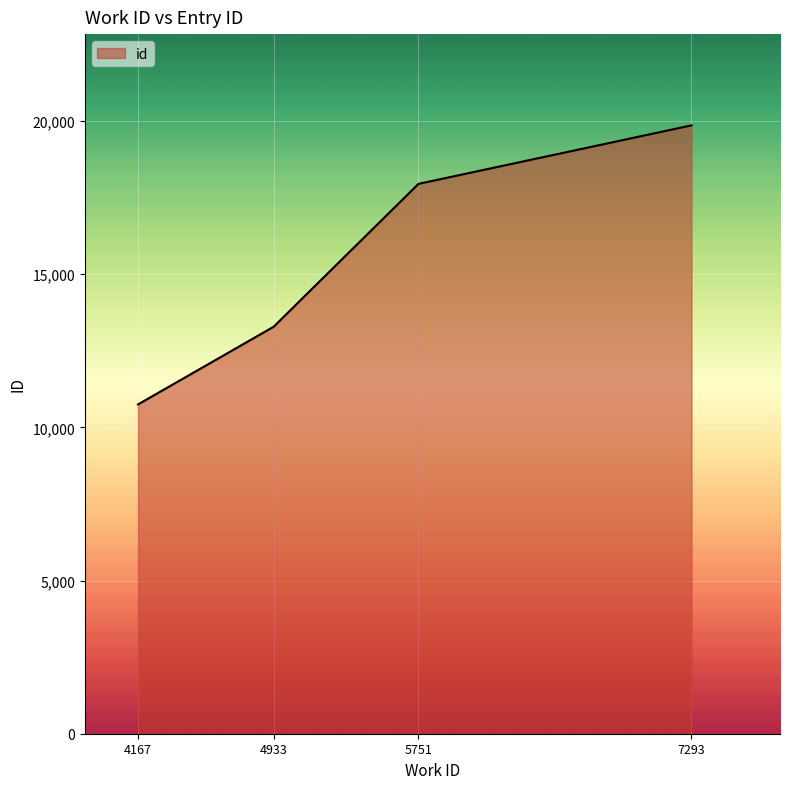

Which has a higher value, 4933 or 4167?

4933